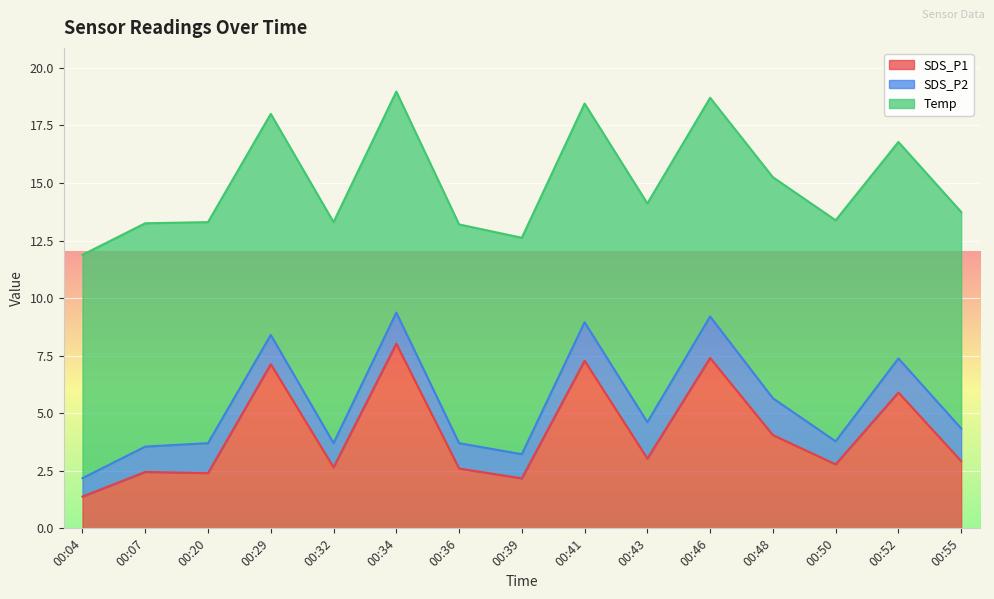

Which series has the widest spread of values?

SDS_P1